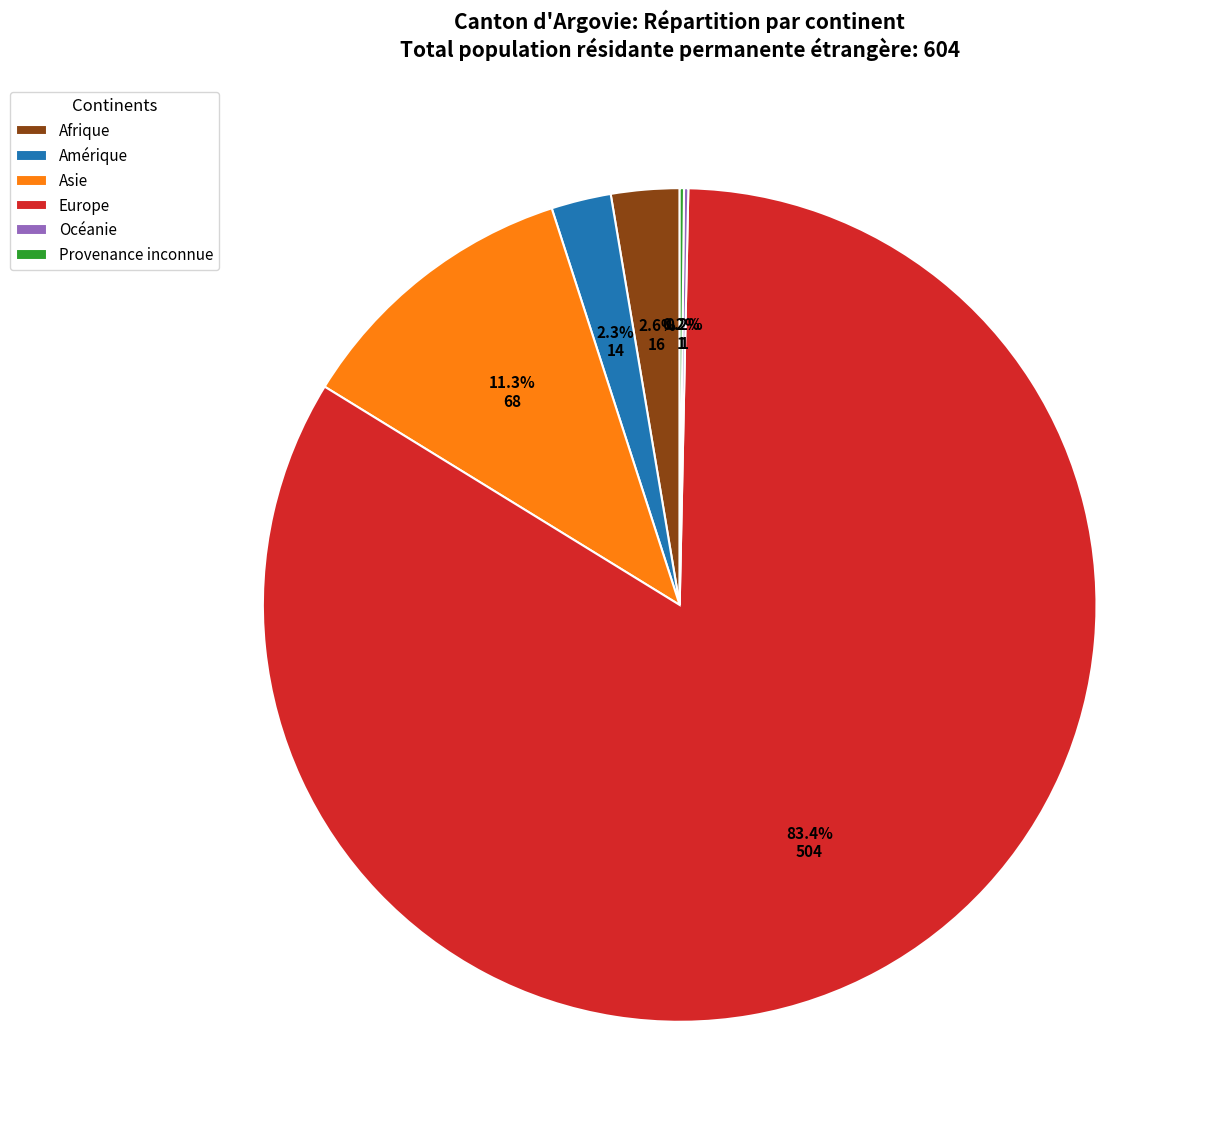

Is the sum of Asie and Amérique greater than half?

No